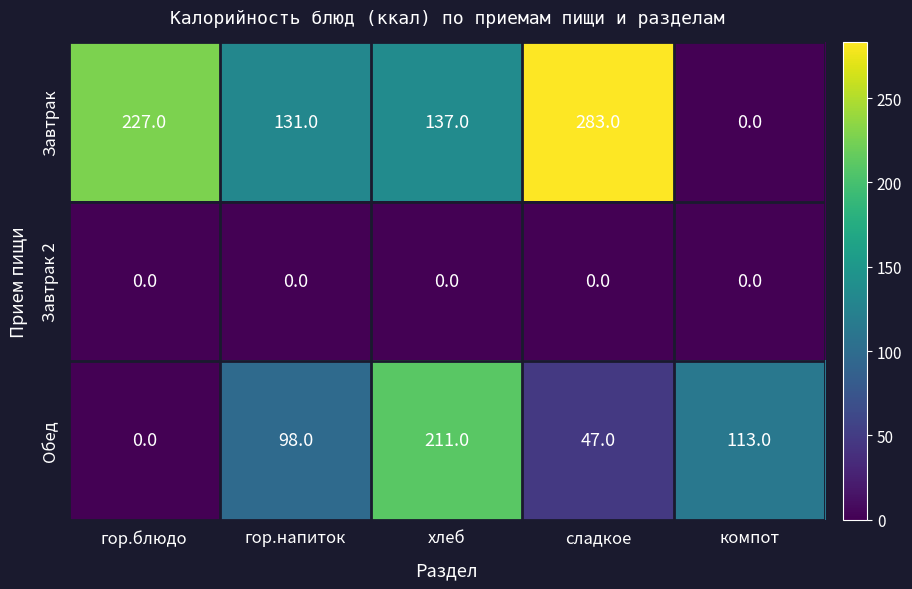

Which series changed the most between гор.напиток and сладкое?

Завтрак